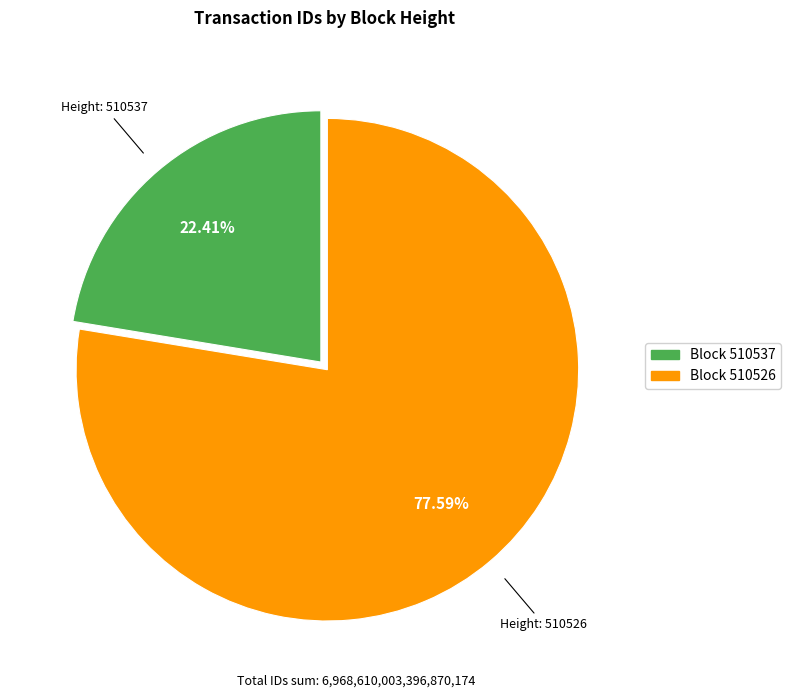

How many slices are in this pie chart?

2